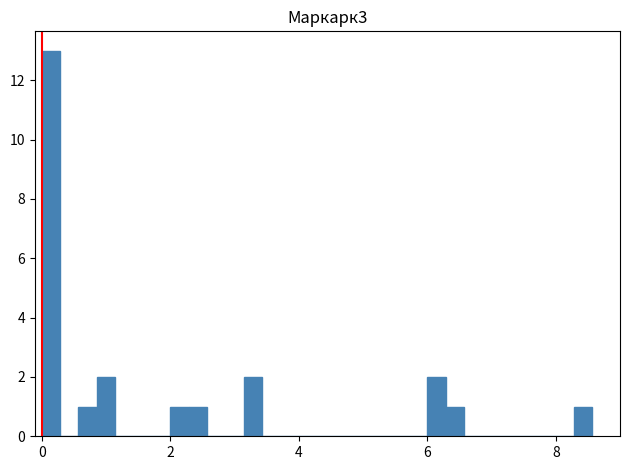

Around what value on the x-axis is the tallest bar? Give the approximate position of its centre, as read against the axis.

0.2